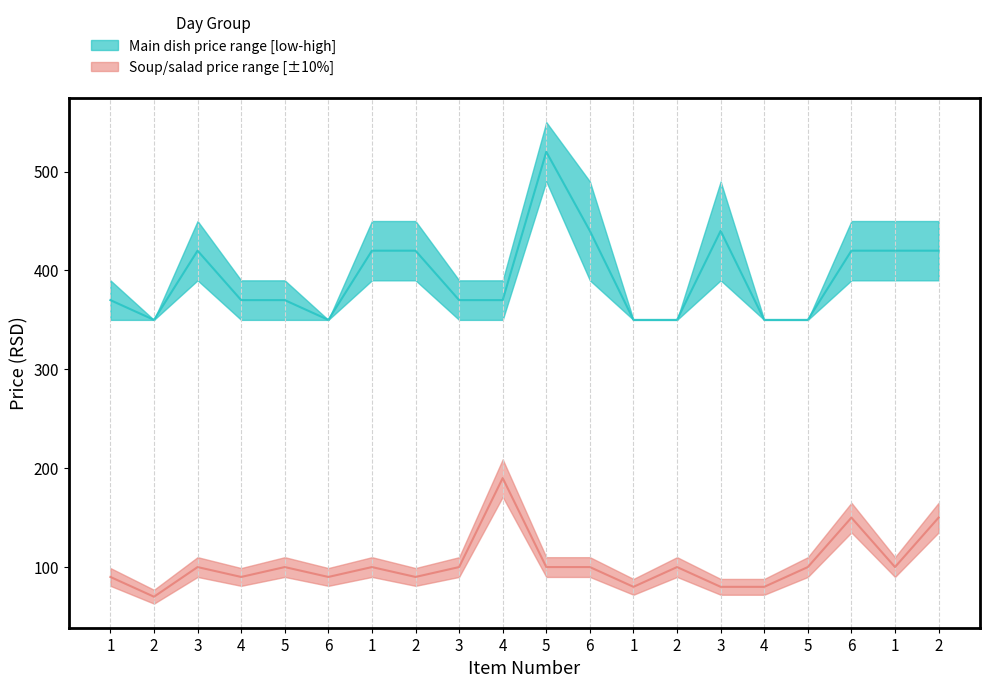

At 5, list the series in order from smallest to largest.

Soup/salad price, Main dish price upper